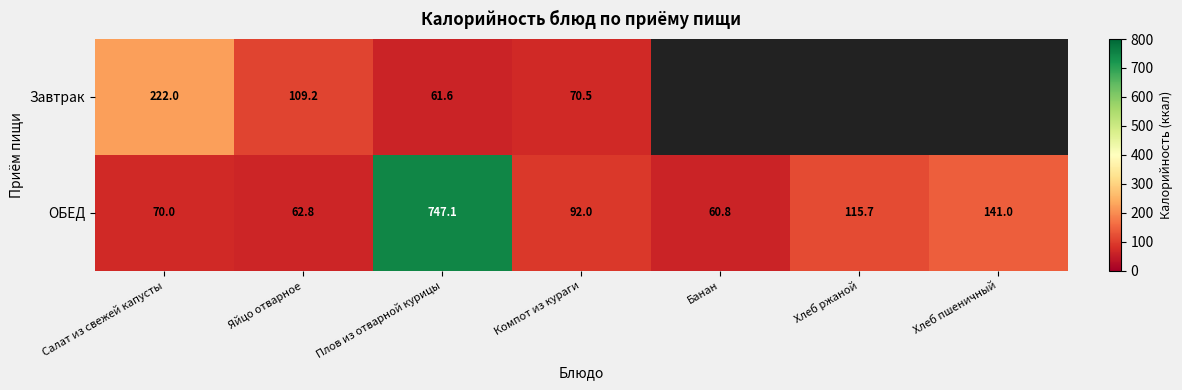

How many data points in ОБЕД are less than 92?

3